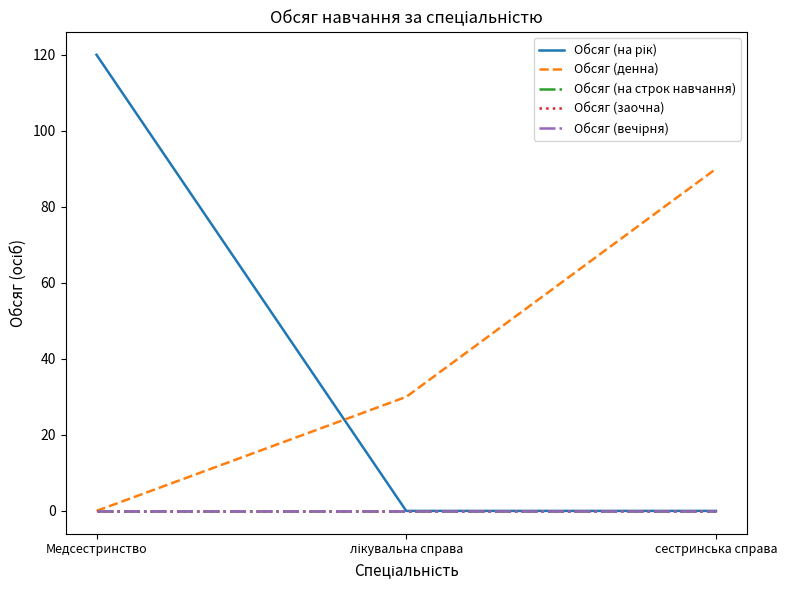

Is this an area chart (filled region under the line)?

No